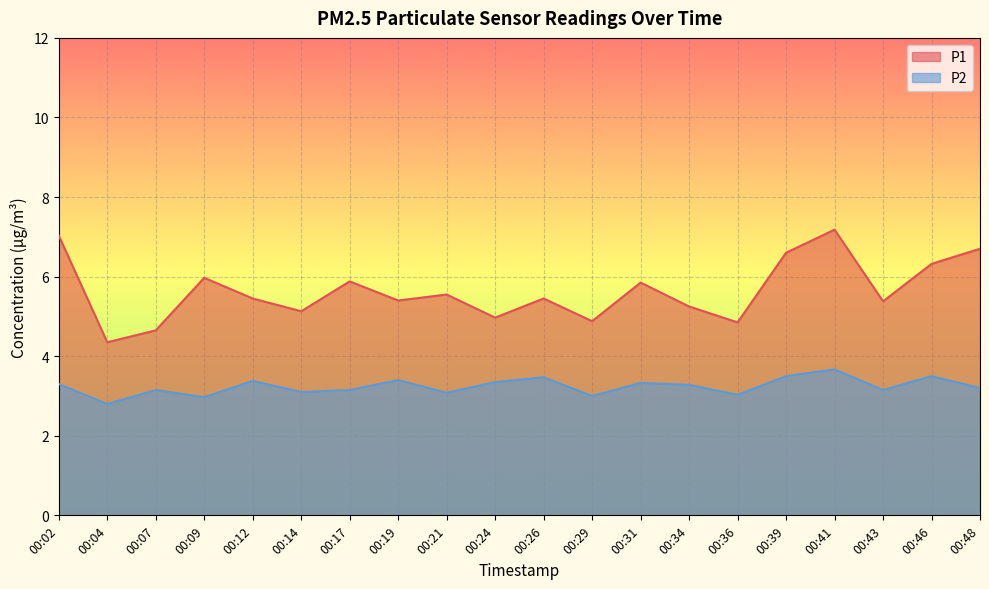

Reading left to right, list all the values displayed in this chart.

P1: 7.0	4.3	4.7	6.0	5.5	5.1	5.9	5.4	5.5	5.0	5.5	4.9	5.8	5.2	4.8	6.6	7.2	5.4	6.3	6.7
P2: 3.3	2.8	3.1	3.0	3.4	3.1	3.1	3.4	3.1	3.4	3.5	3.0	3.3	3.3	3.0	3.5	3.7	3.1	3.5	3.2